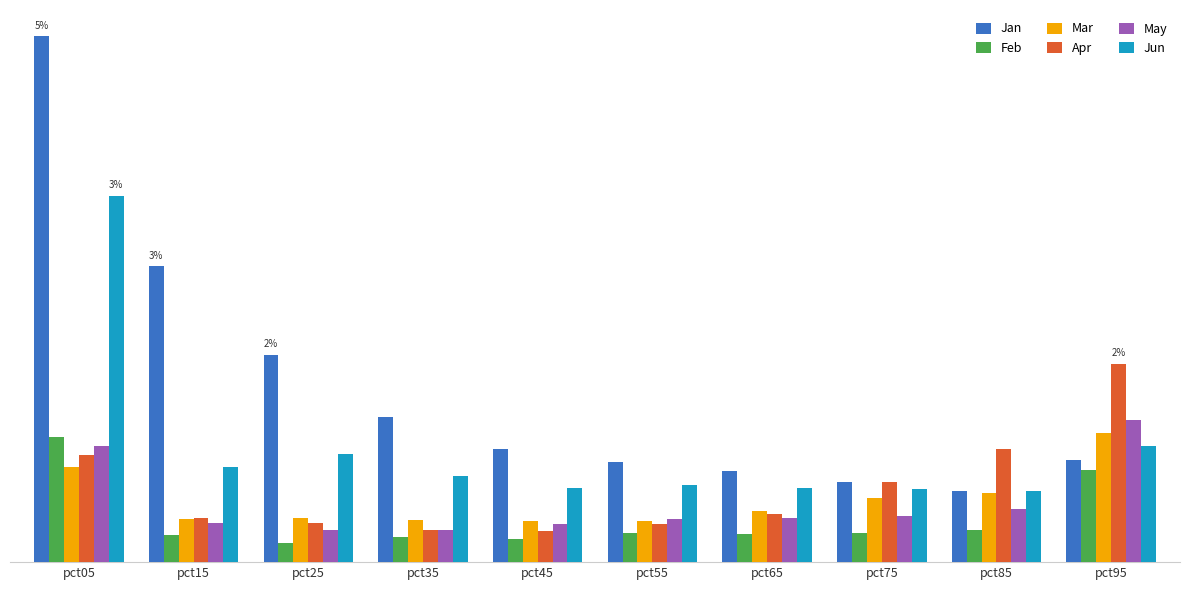

What is the value of the May bar at the 5th from the left?

0.4